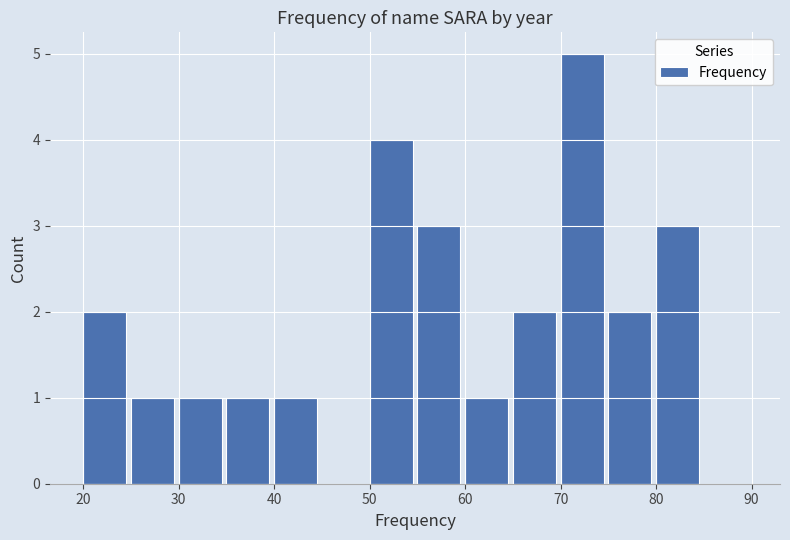

Over which range of the x-axis is the bar tallest?

70 to 75